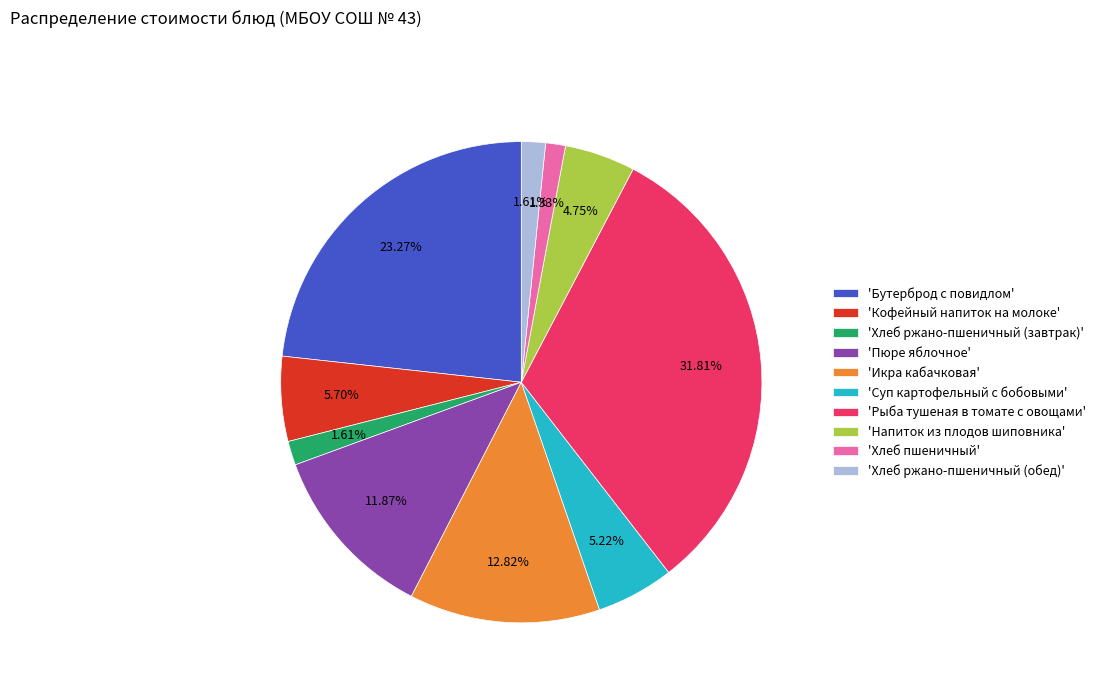

Combined, do 'Кофейный напиток на молоке' and 'Пюре яблочное' account for over 50%?

No